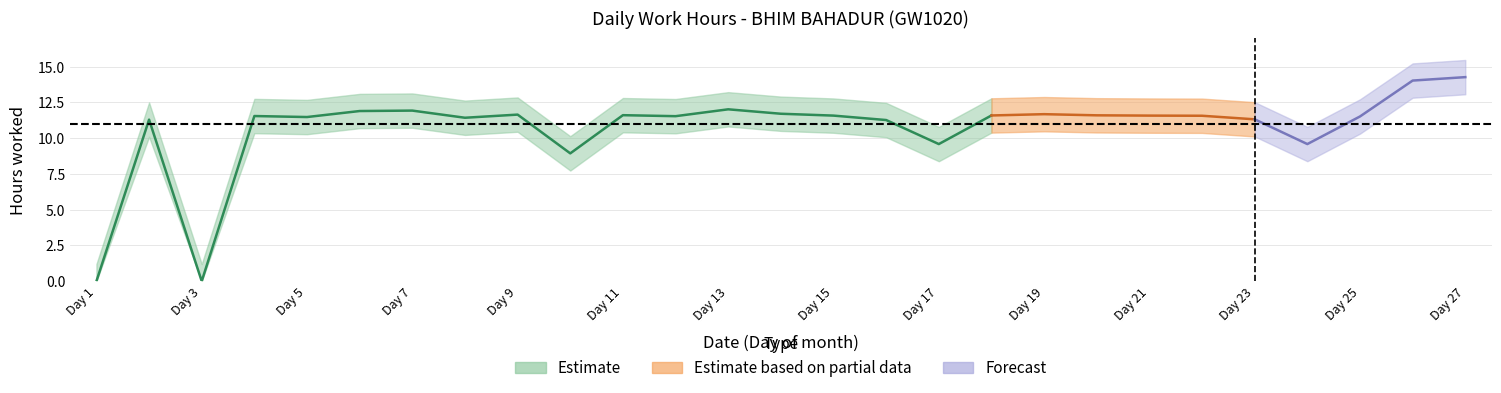

True or false: the data has more than 1 interior local peaks.

True